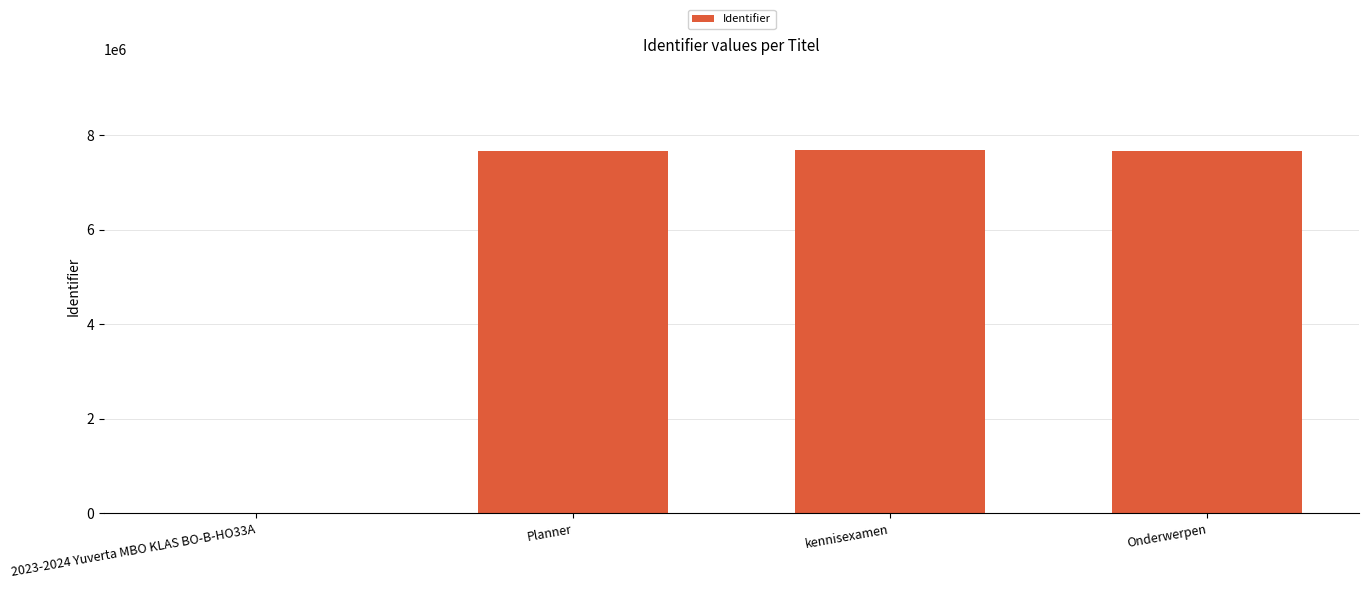

What is the change in value from 2023-2024 Yuverta MBO KLAS BO-B-HO33A to kennisexamen?

+7686718